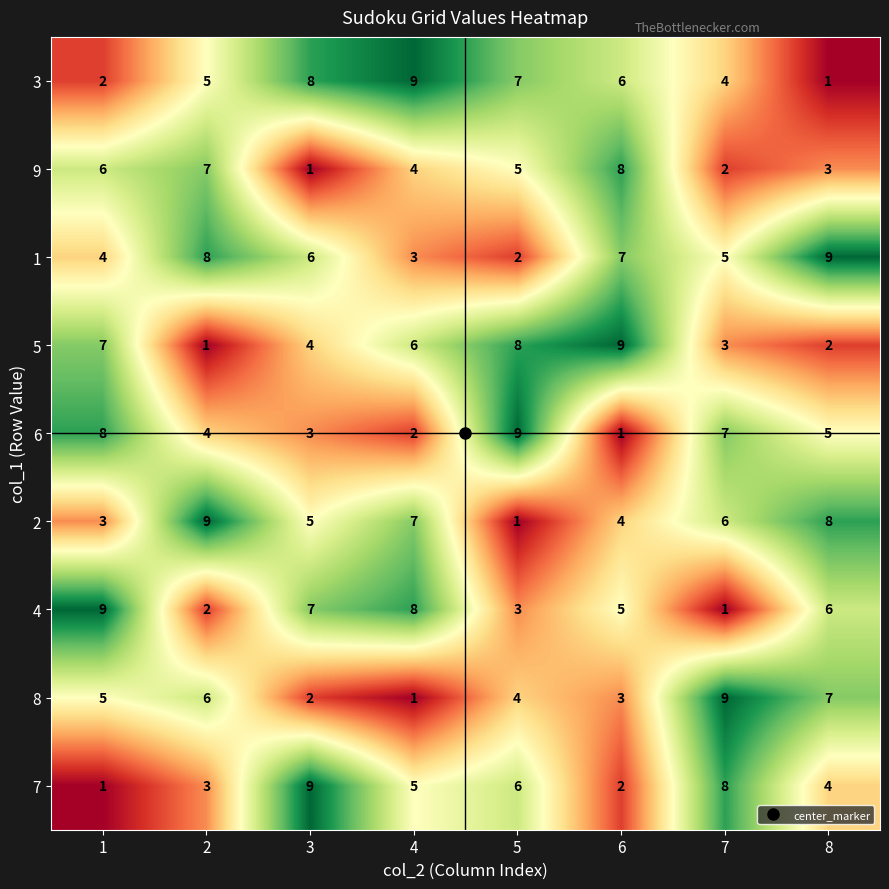

How many series are shown in this chart?

9